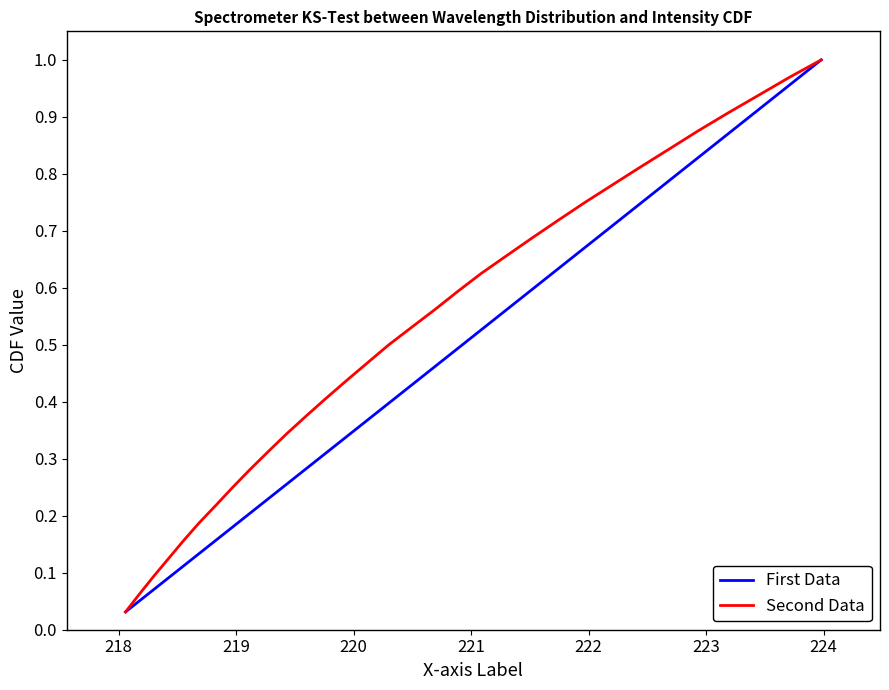

What are all the series names shown in the legend?

First Data, Second Data